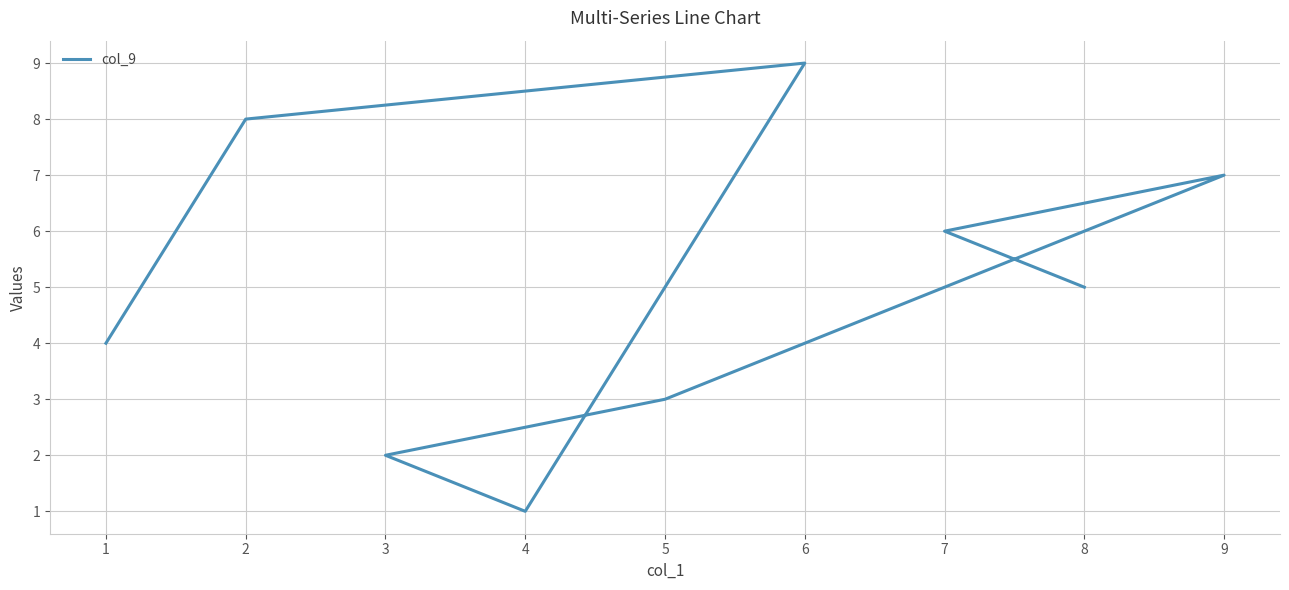

What is the greatest value displayed?

9